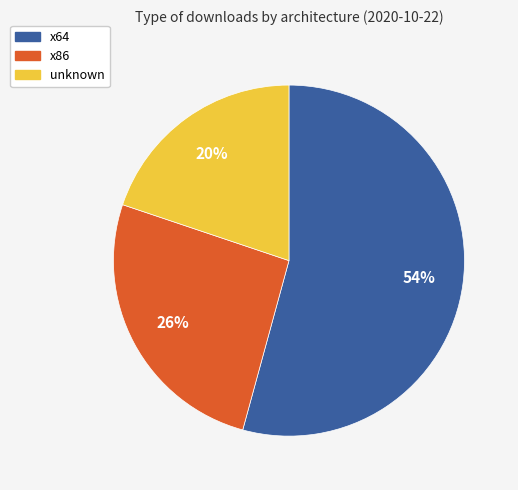

What is the largest slice in the pie chart?

x64